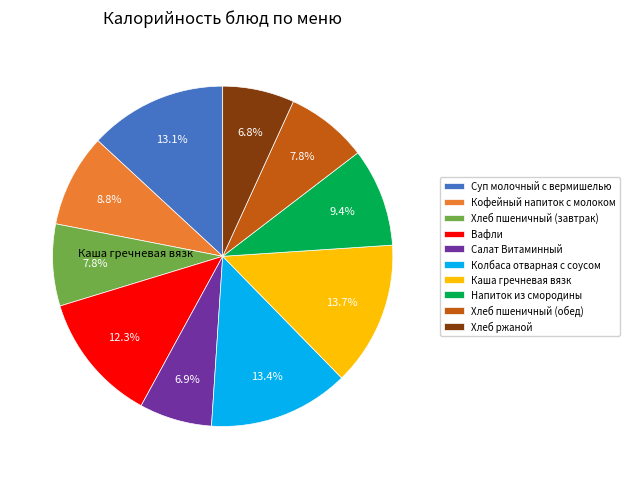

Does any single category account for the majority?

No